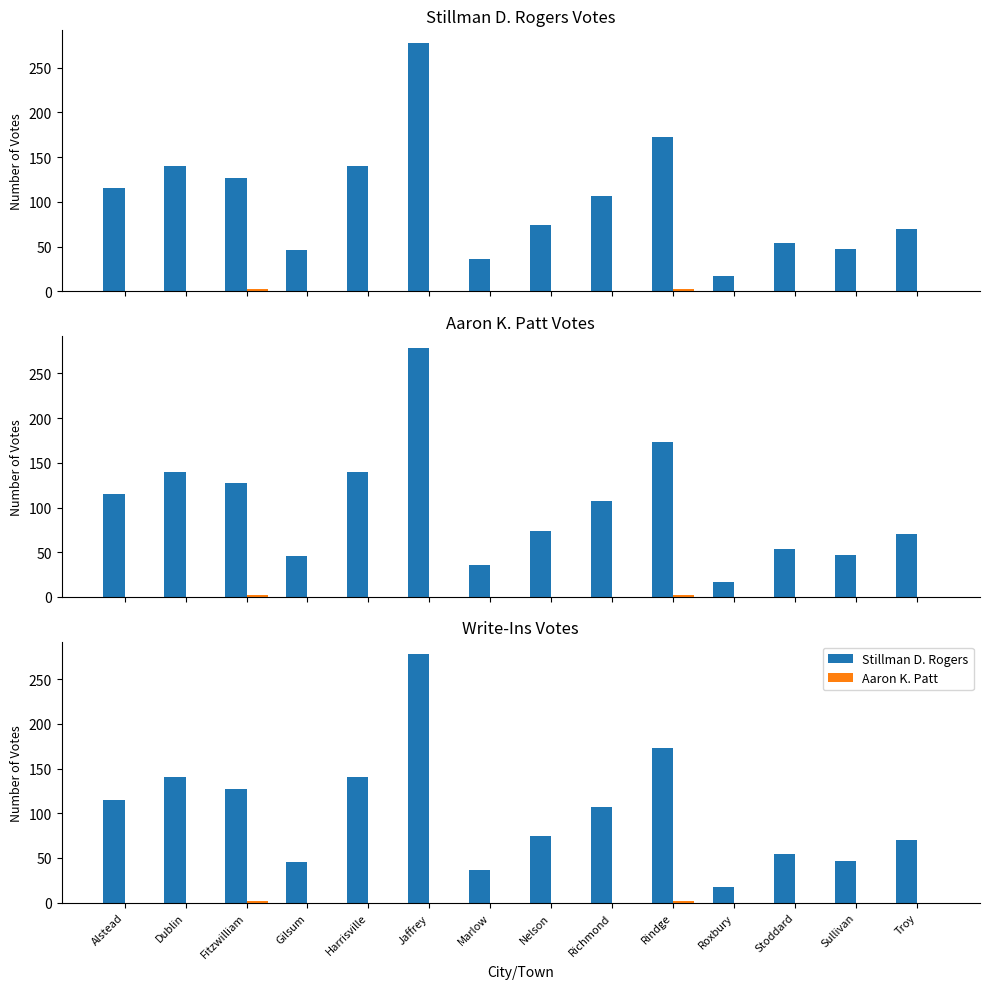

What is the sum of all Stillman D. Rogers values?

1424